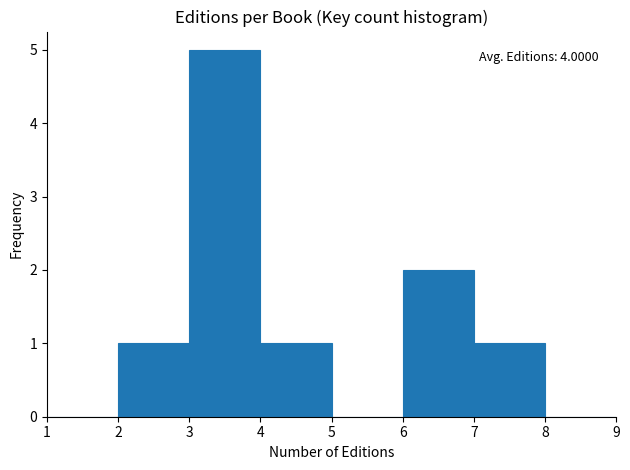

Which range on the x-axis has the tallest bar?

3 to 4